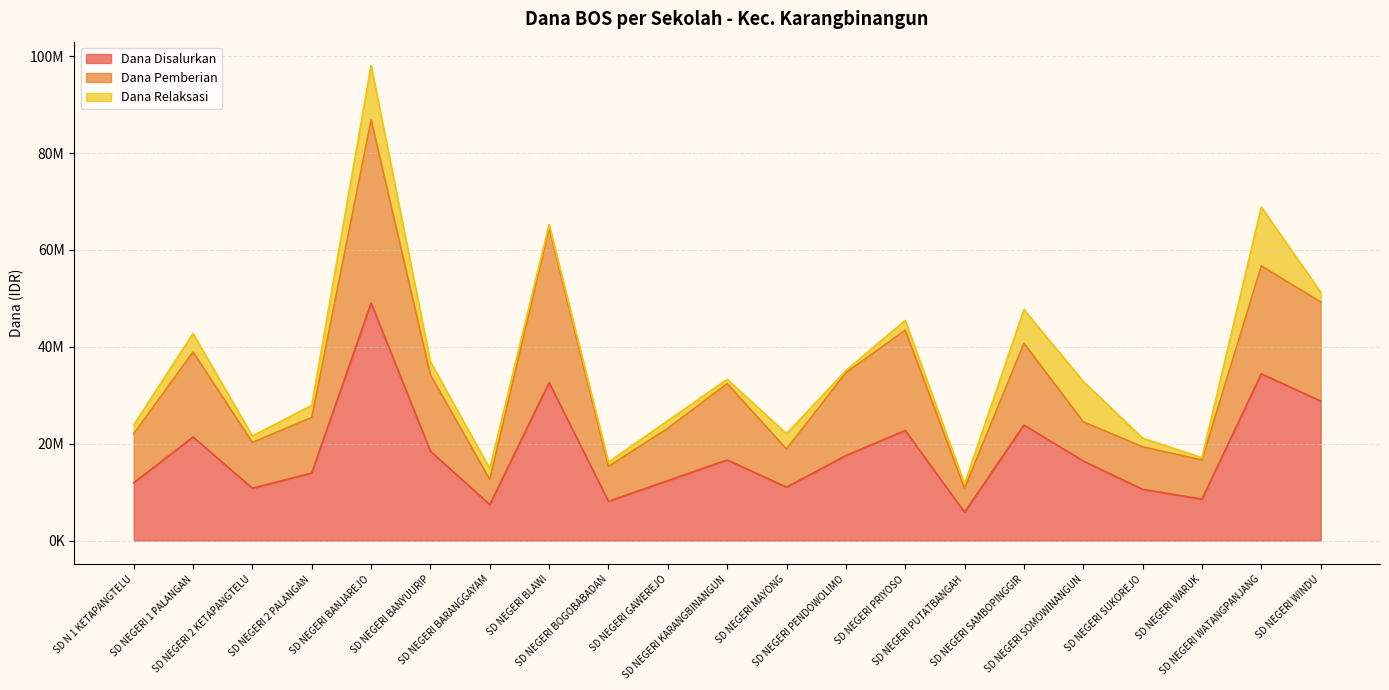

What is the difference between the maximum and minimum values in the Dana Pemberian series?

76050000